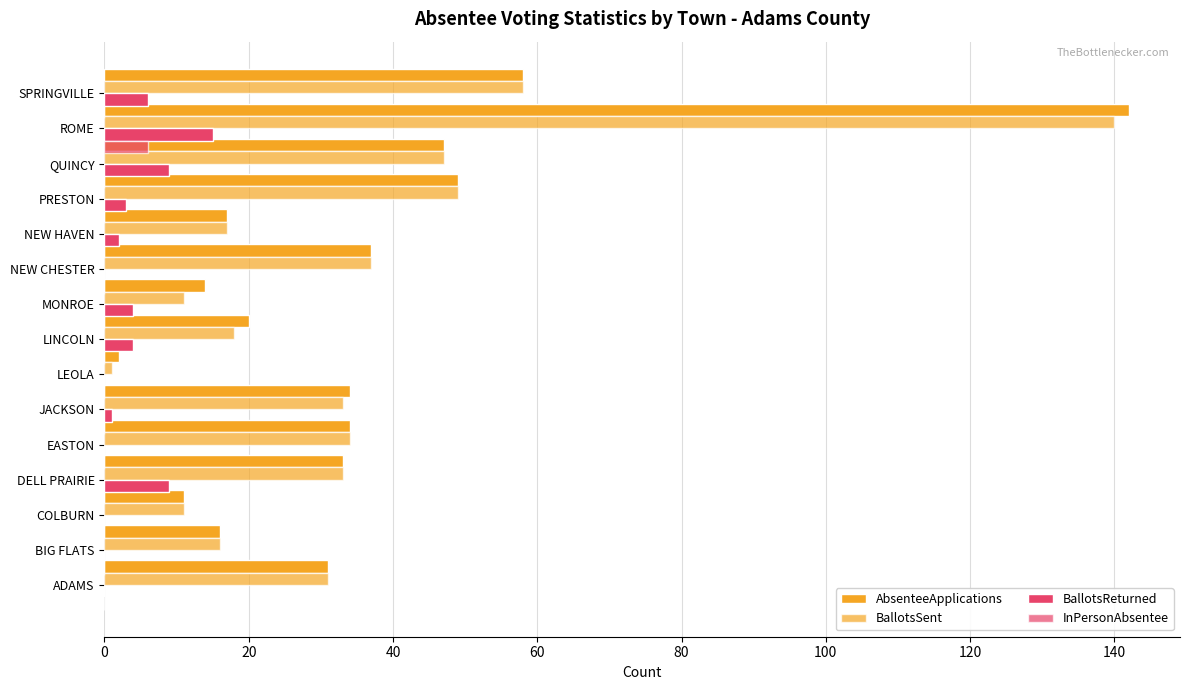

What position from the left is 13?

14